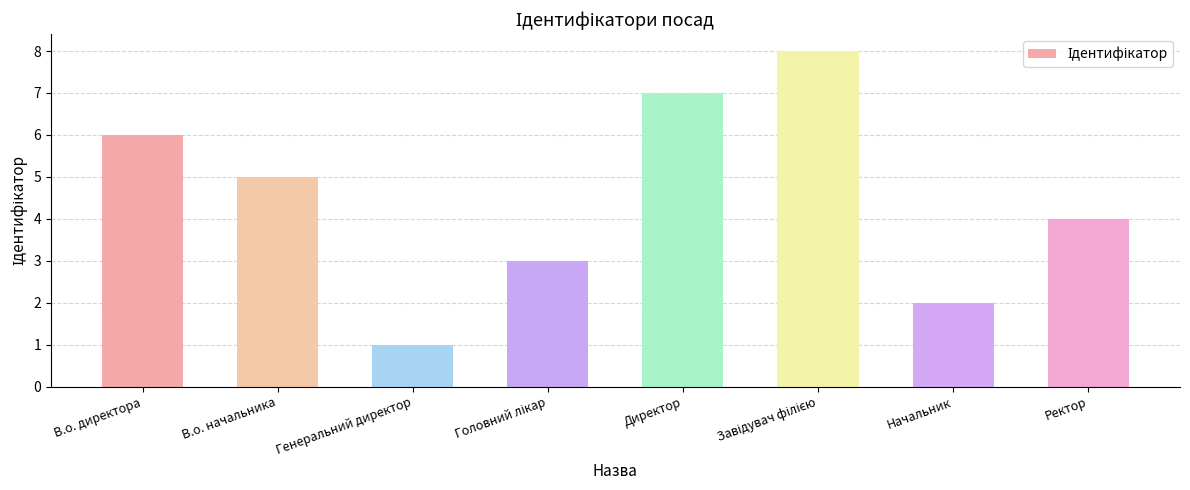

The chart shows a value of 5 at В.о. начальника. True or false?

True